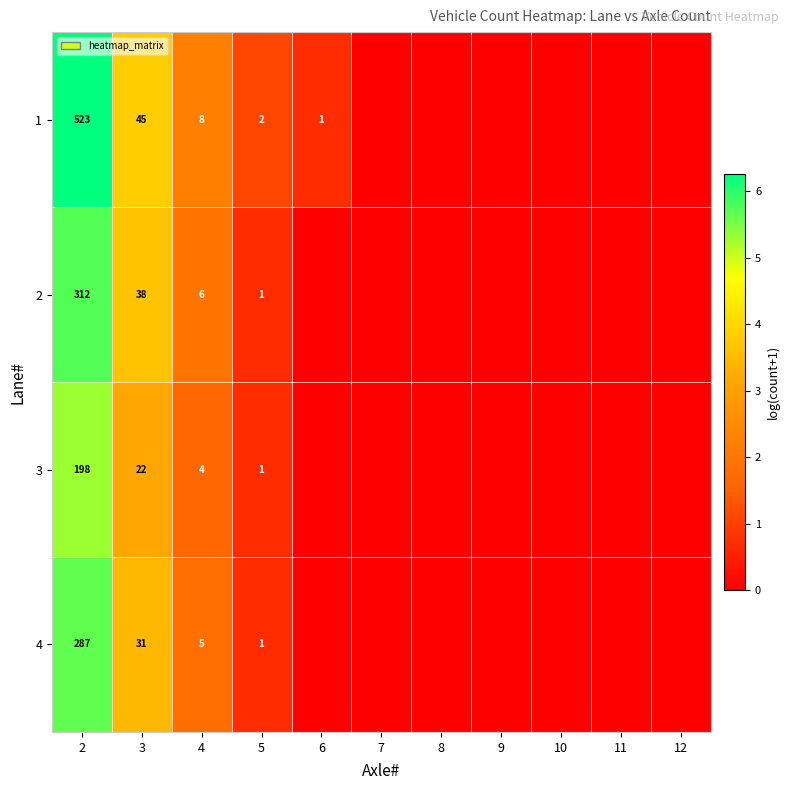

True or false: 2 has a value of 1 at 5.

True